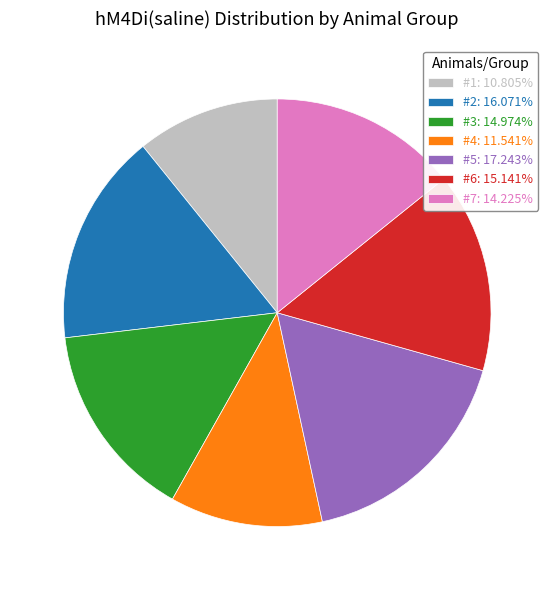

Does #3 represent more than half of the total?

No